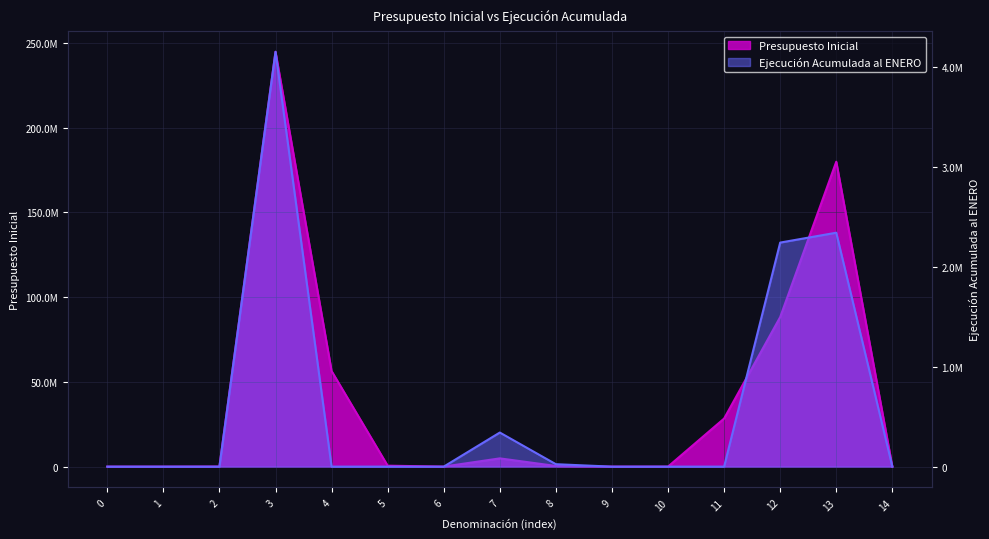

The Ejecución Acumulada al ENERO series shows 0 at 6. True or false?

True